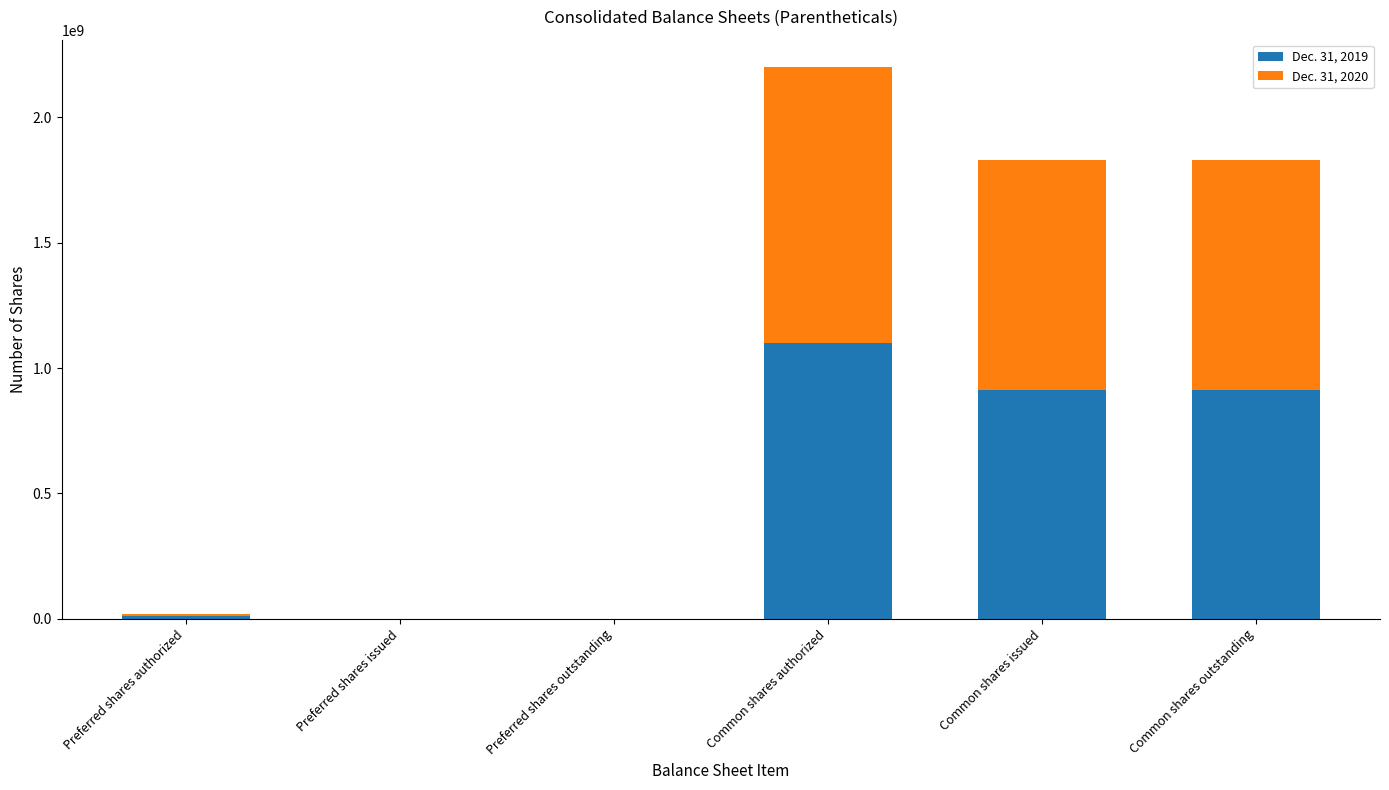

The Dec. 31, 2019 series shows 0 at Preferred shares outstanding. True or false?

True